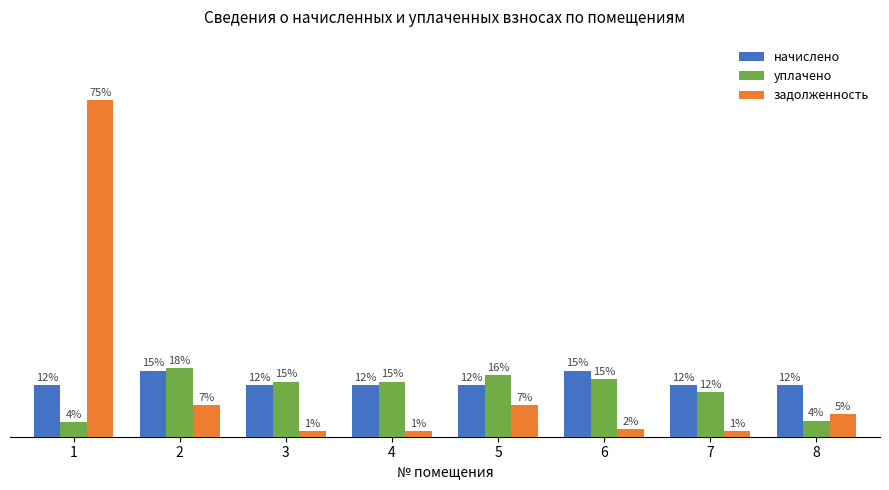

What is the total value across all series at 1?

26999.6